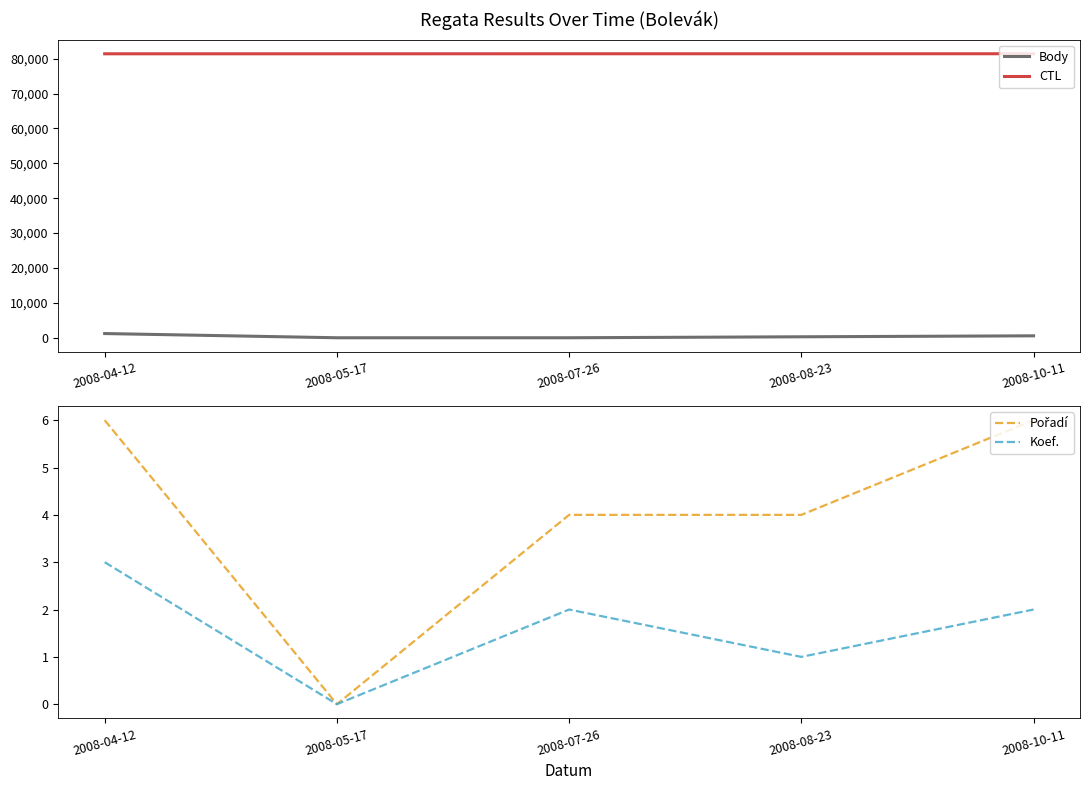

True or false: Koef. has a value of 0 at 2008-05-17.

True